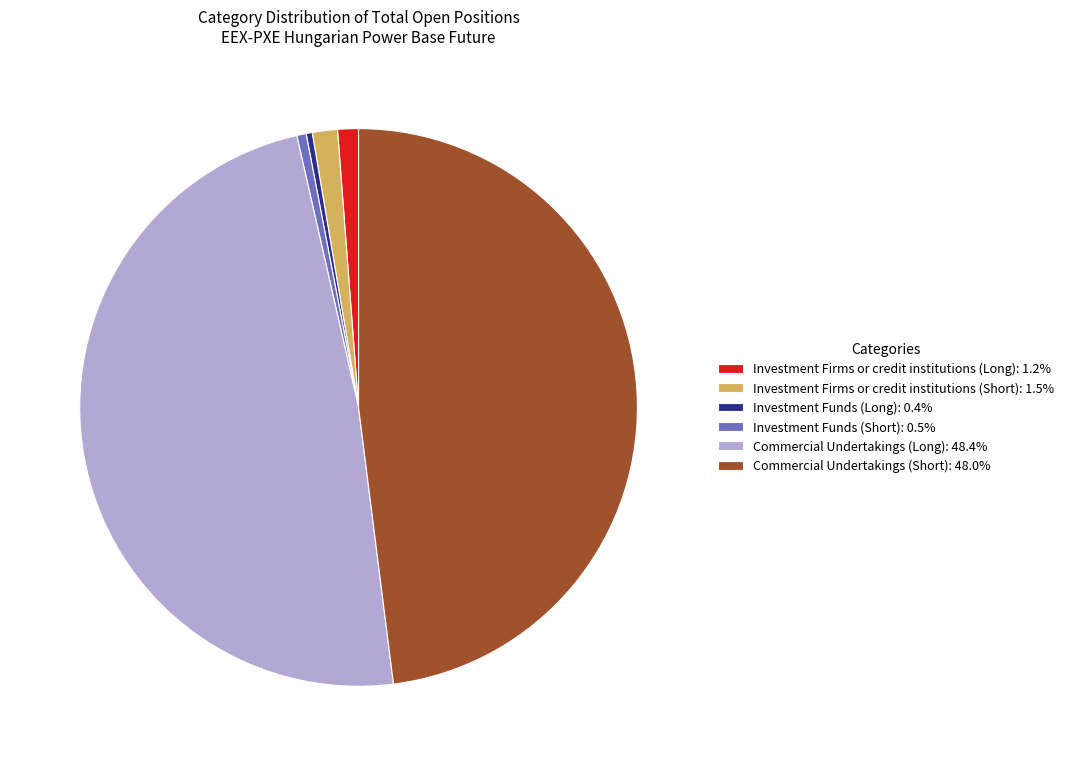

Does Commercial Undertakings (Short): 48.0% account for over 50% of the chart?

No